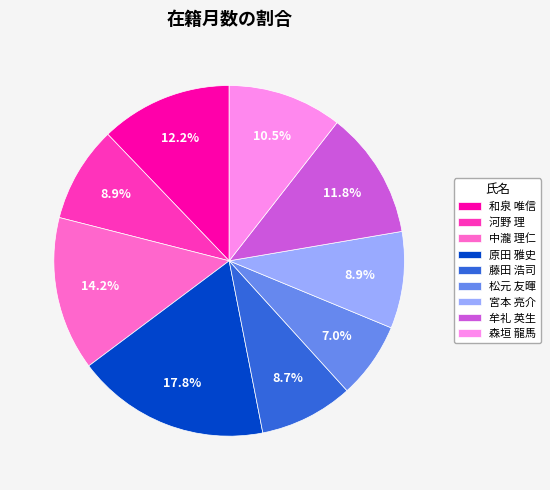

To the nearest percent, what is the average slice percentage?

11%